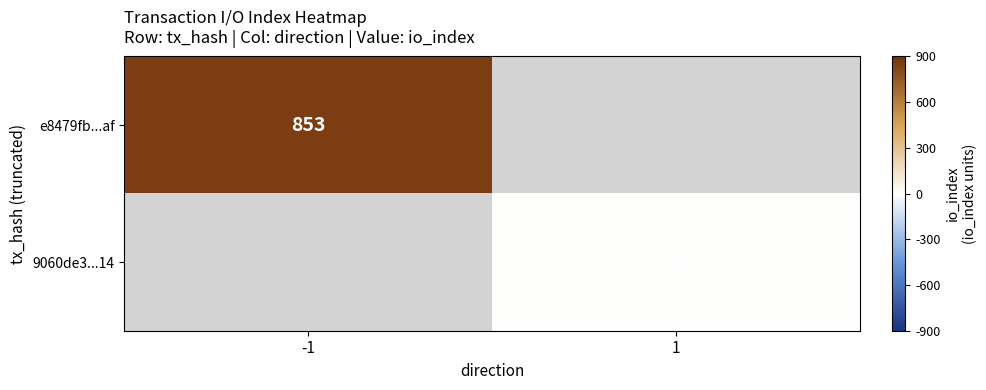

The e8479fb...af series shows 853 at -1. True or false?

True